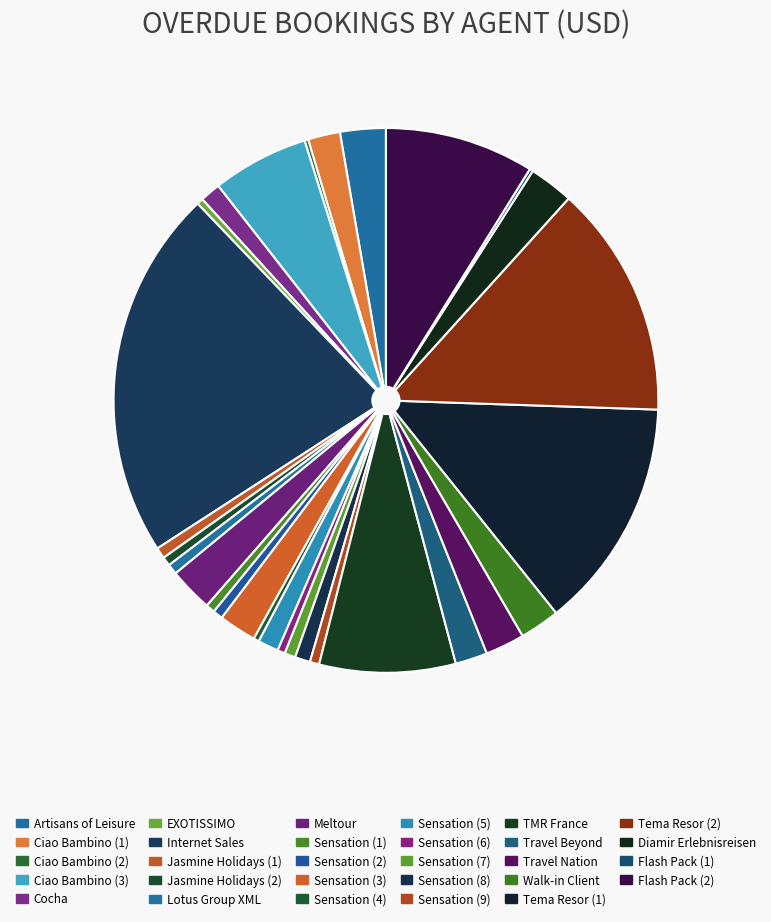

Is it true that EXOTISSIMO is 0% of the pie?

True